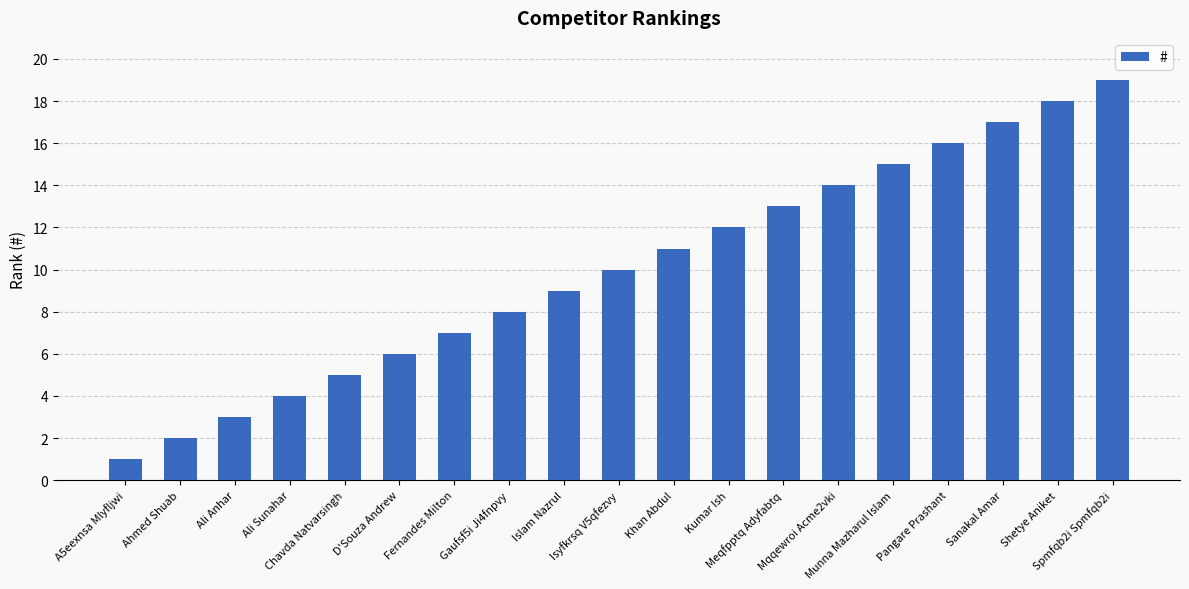

What is the smallest value displayed?

1